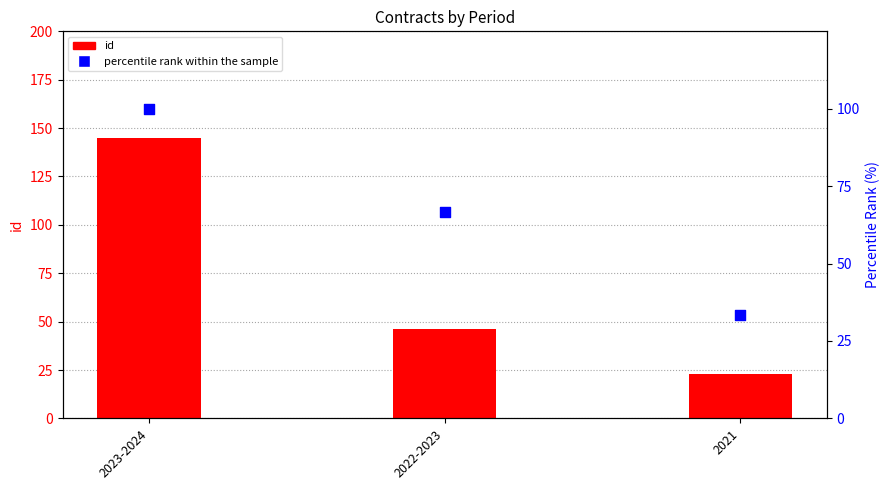

What are all the series names shown in the legend?

id, percentile rank within the sample